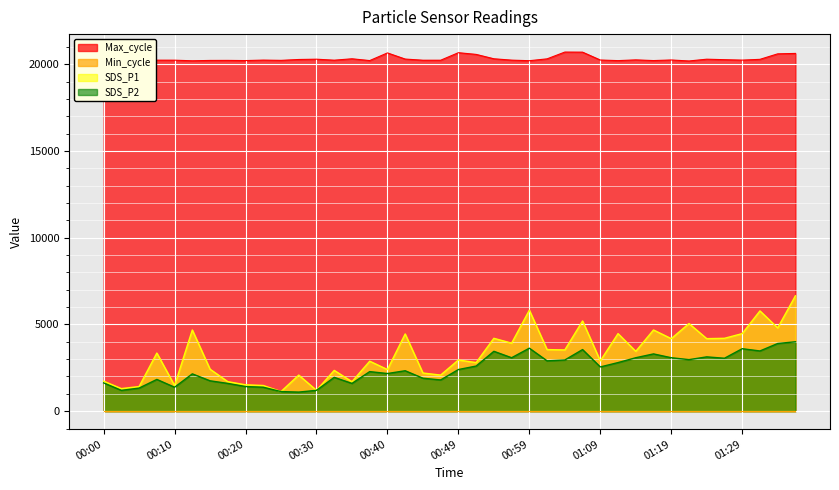

Which series has the widest spread of values?

SDS_P1